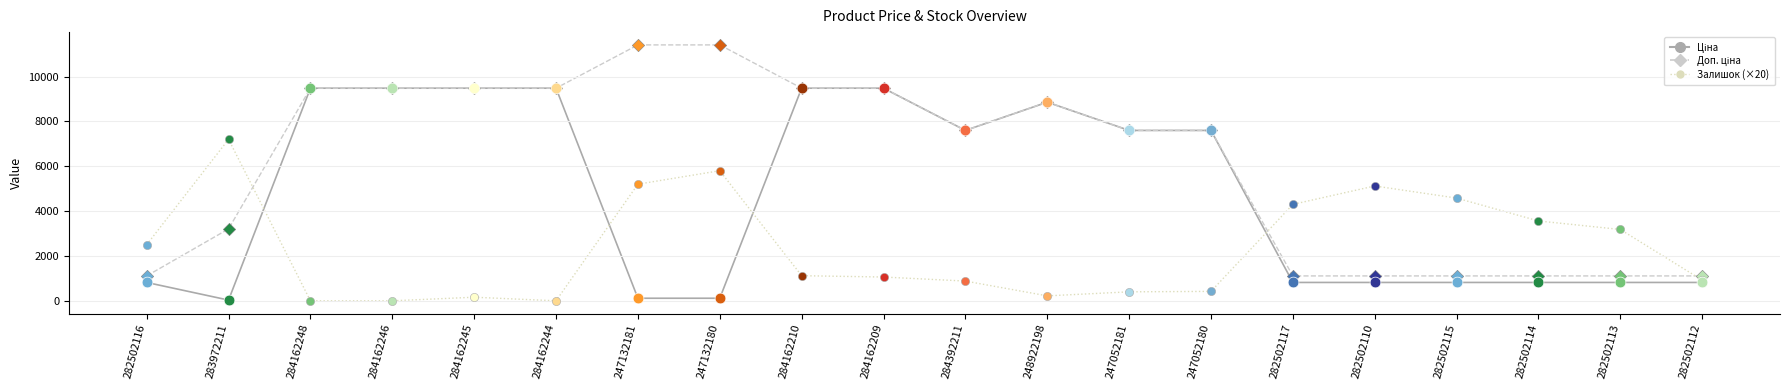

Which series has the largest Y range (max minus min)?

Доп. ціна